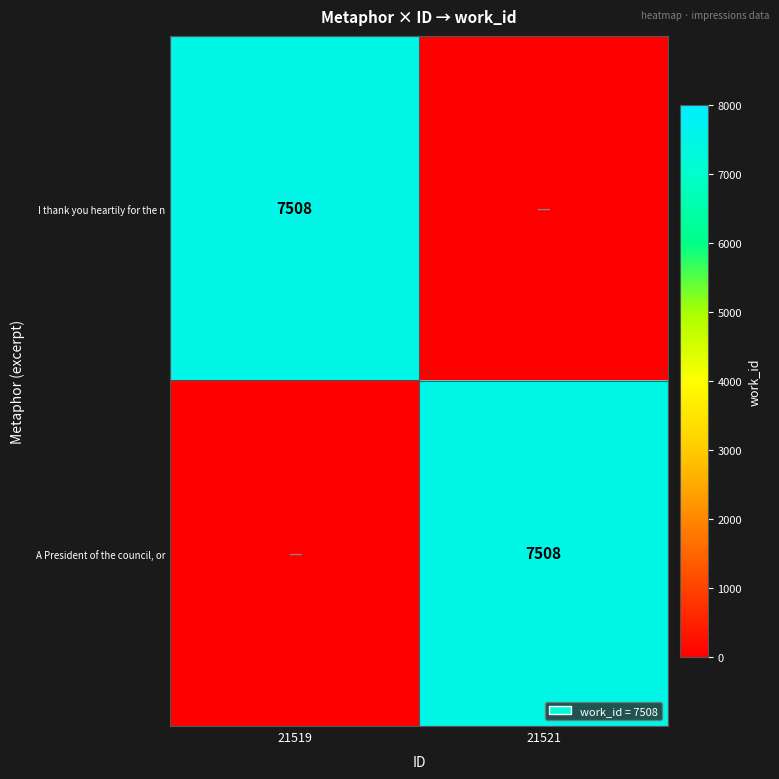

The A President of the council, or series shows 7508 at 21521. True or false?

True